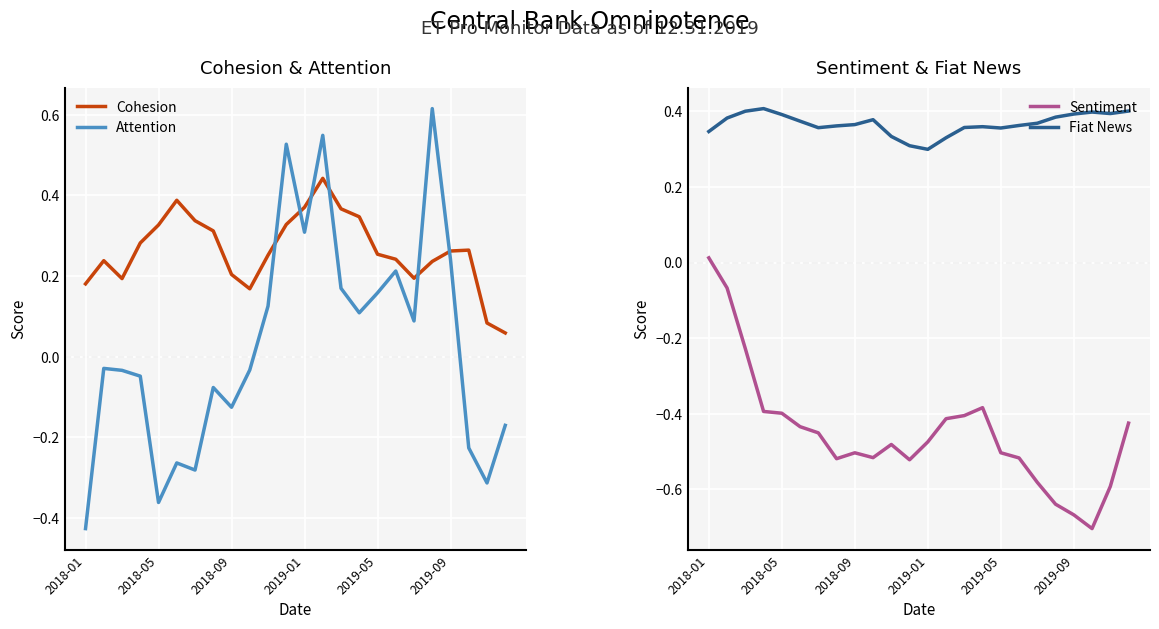

How many times do Fiat News and Cohesion cross each other?

4